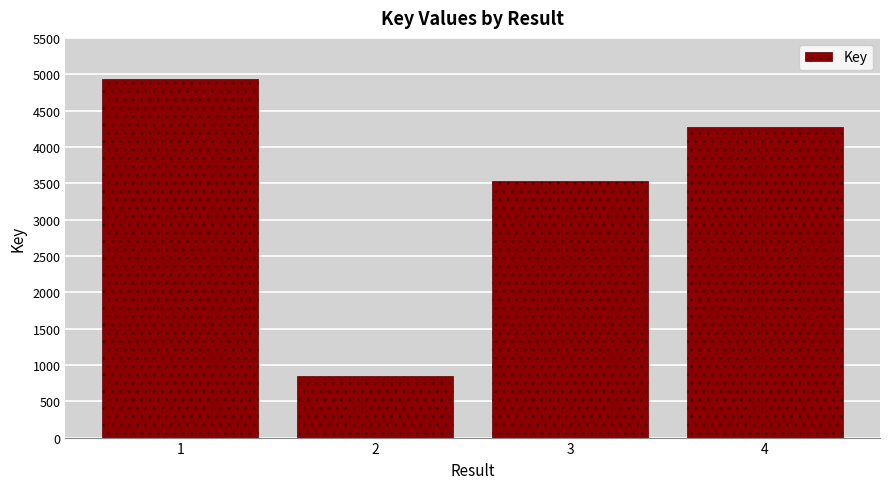

What is the average value?

3394